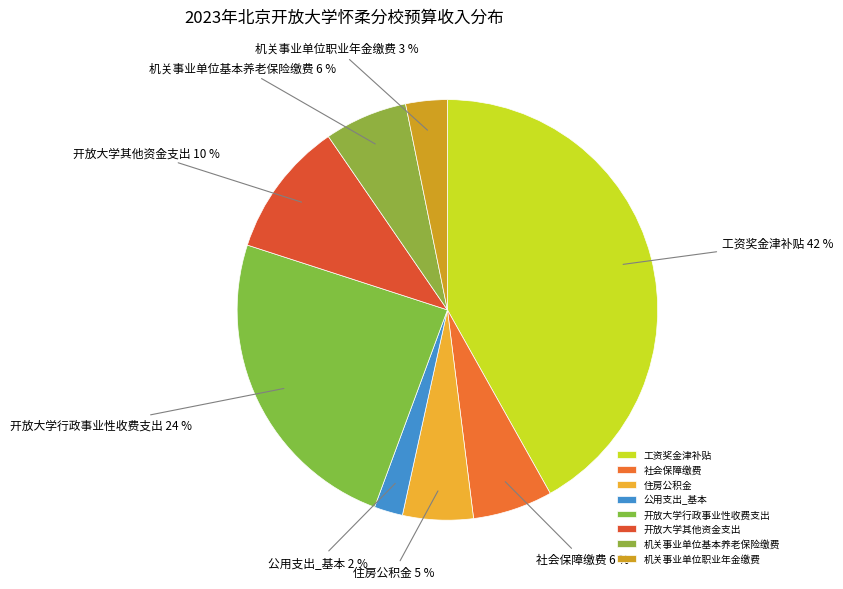

Does any single category account for the majority?

No